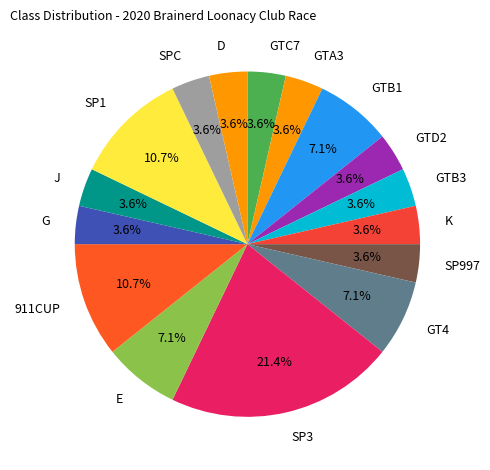

How many segments does this pie chart have?

16